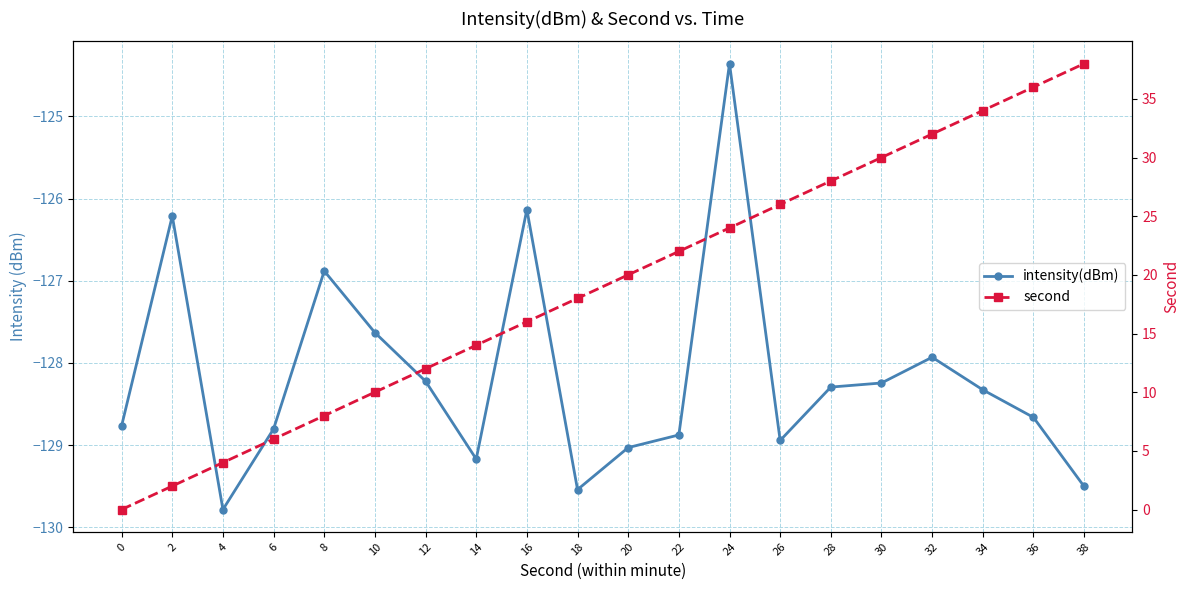

What is the total value across all series at 2?

-124.2